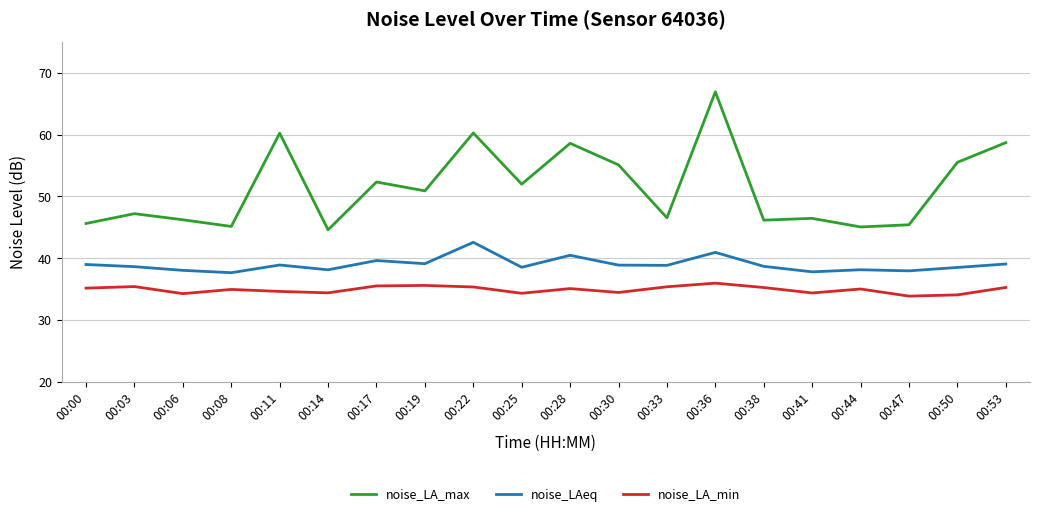

In noise_LAeq, how many points are lower than both neighbors (excluding endpoints)?

7